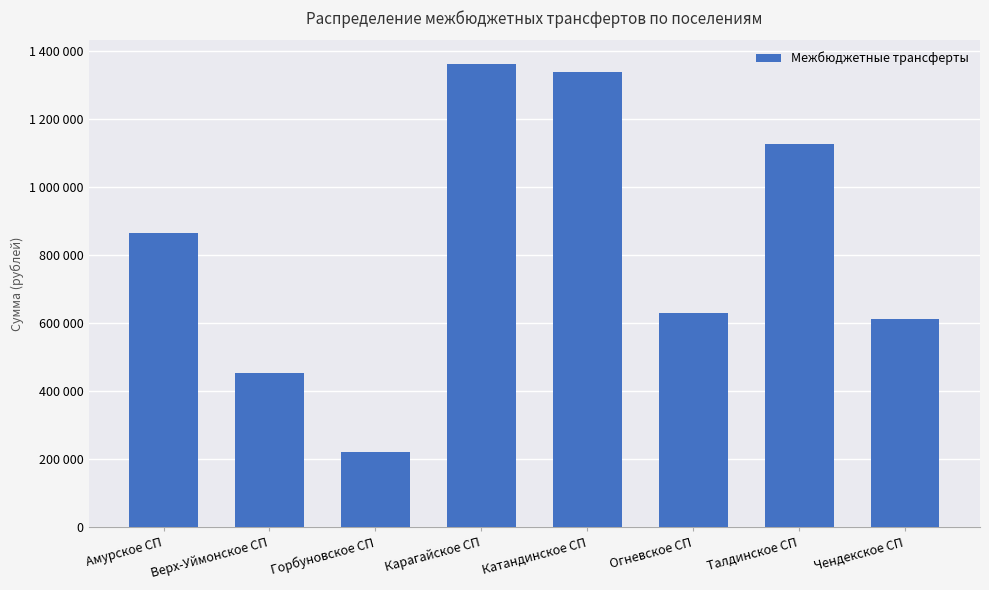

Are the bars horizontal?

No